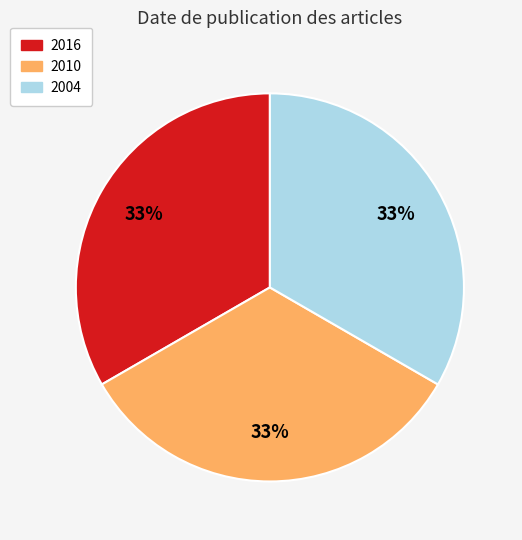

Is 2010 the majority of the pie?

No